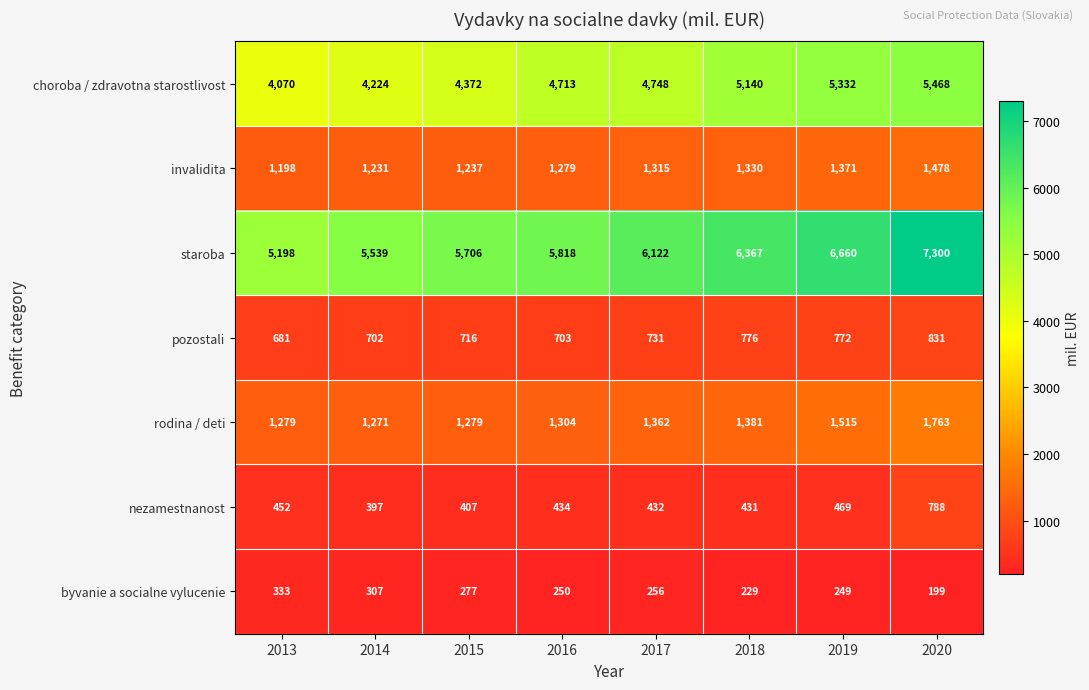

The staroba series shows 7766 at 2016. True or false?

False